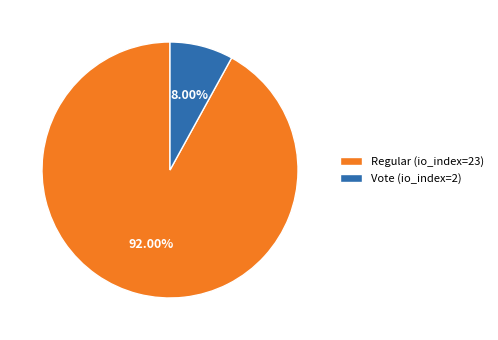

Between Regular (io_index=23) and Vote (io_index=2), which is larger?

Regular (io_index=23)